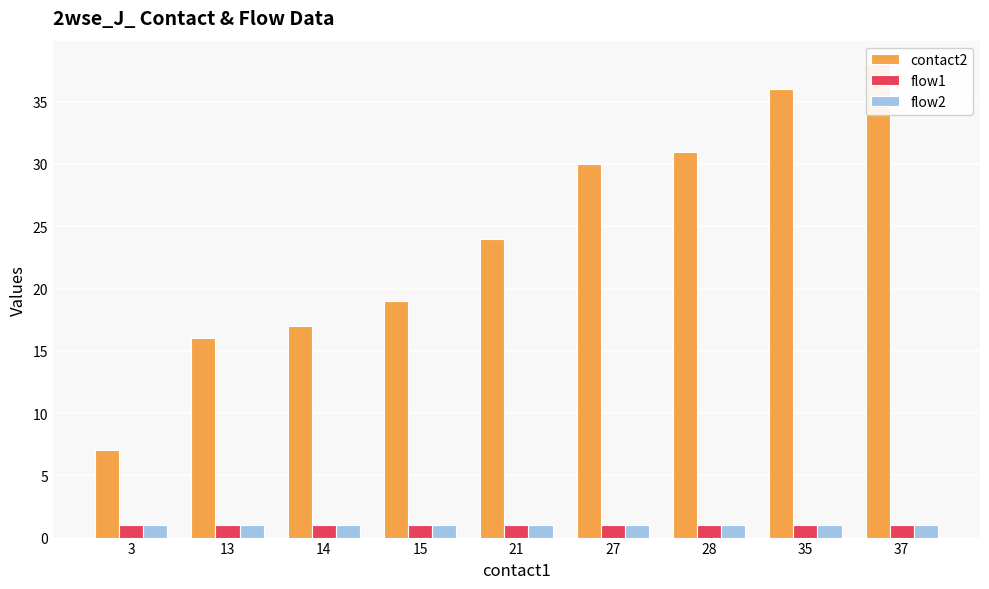

Rank the categories by flow2 value from highest to lowest.

3, 13, 14, 15, 21, 27, 28, 35, 37